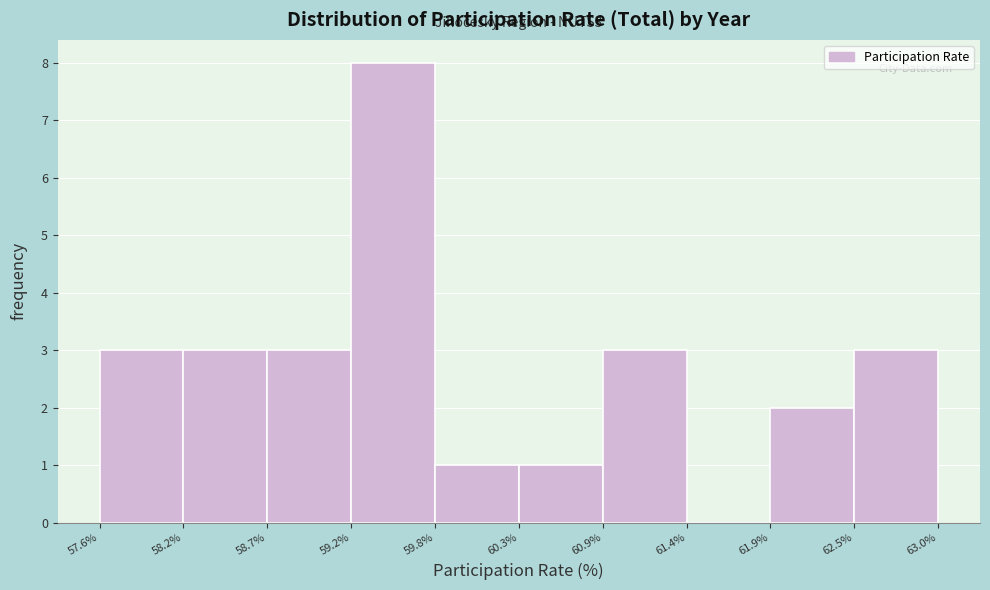

Over which range of the x-axis is the bar tallest?

59.2% to 59.8%